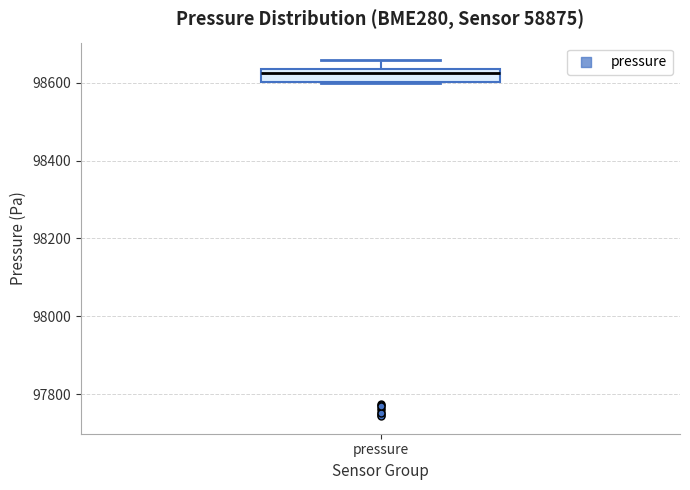

Transcribe this box plot: give where the median line is, the range the box spans, and where the two whiskers end, as read against the y-axis. The values are not printed on the chart, so give them approximately, as read against the axis.

median 98620, box 98600 to 98640, whiskers 98600 to 98660